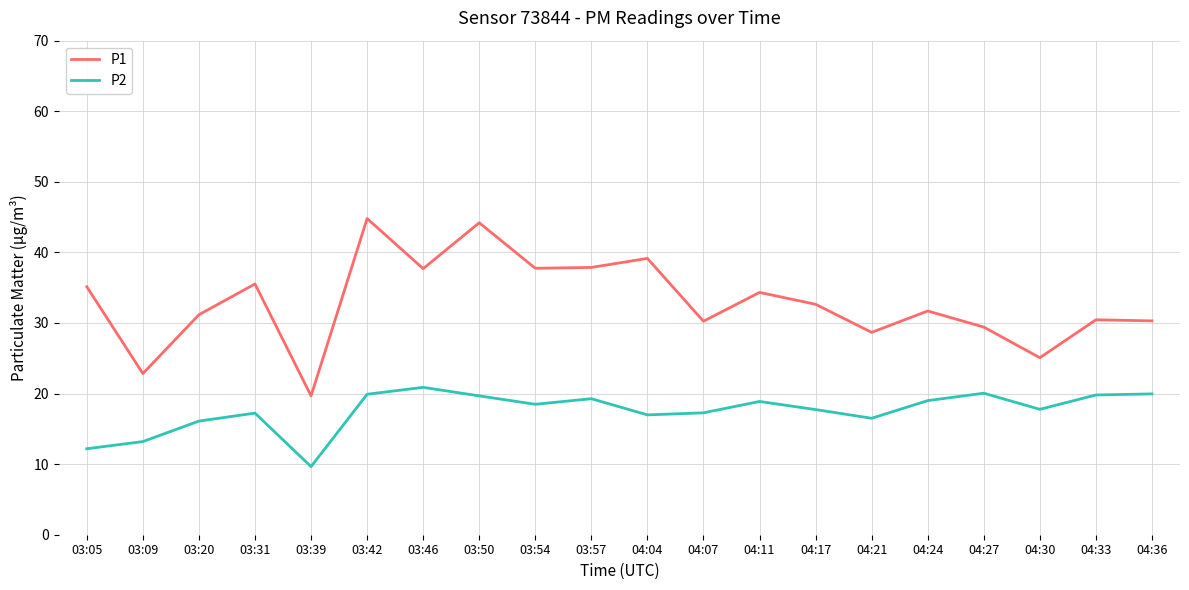

What position from the right is 04:27?

4